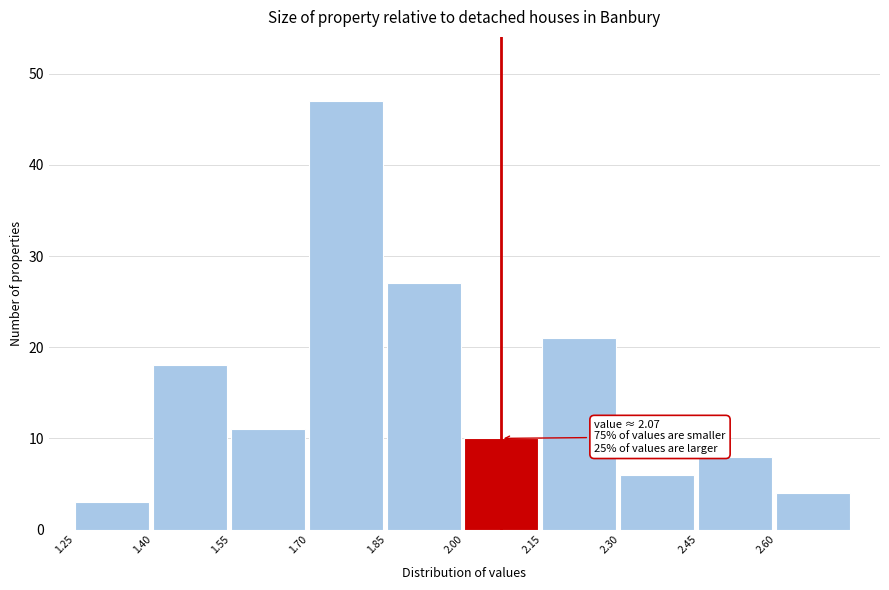

Over which range of the x-axis is the bar tallest?

1.70 to 1.85